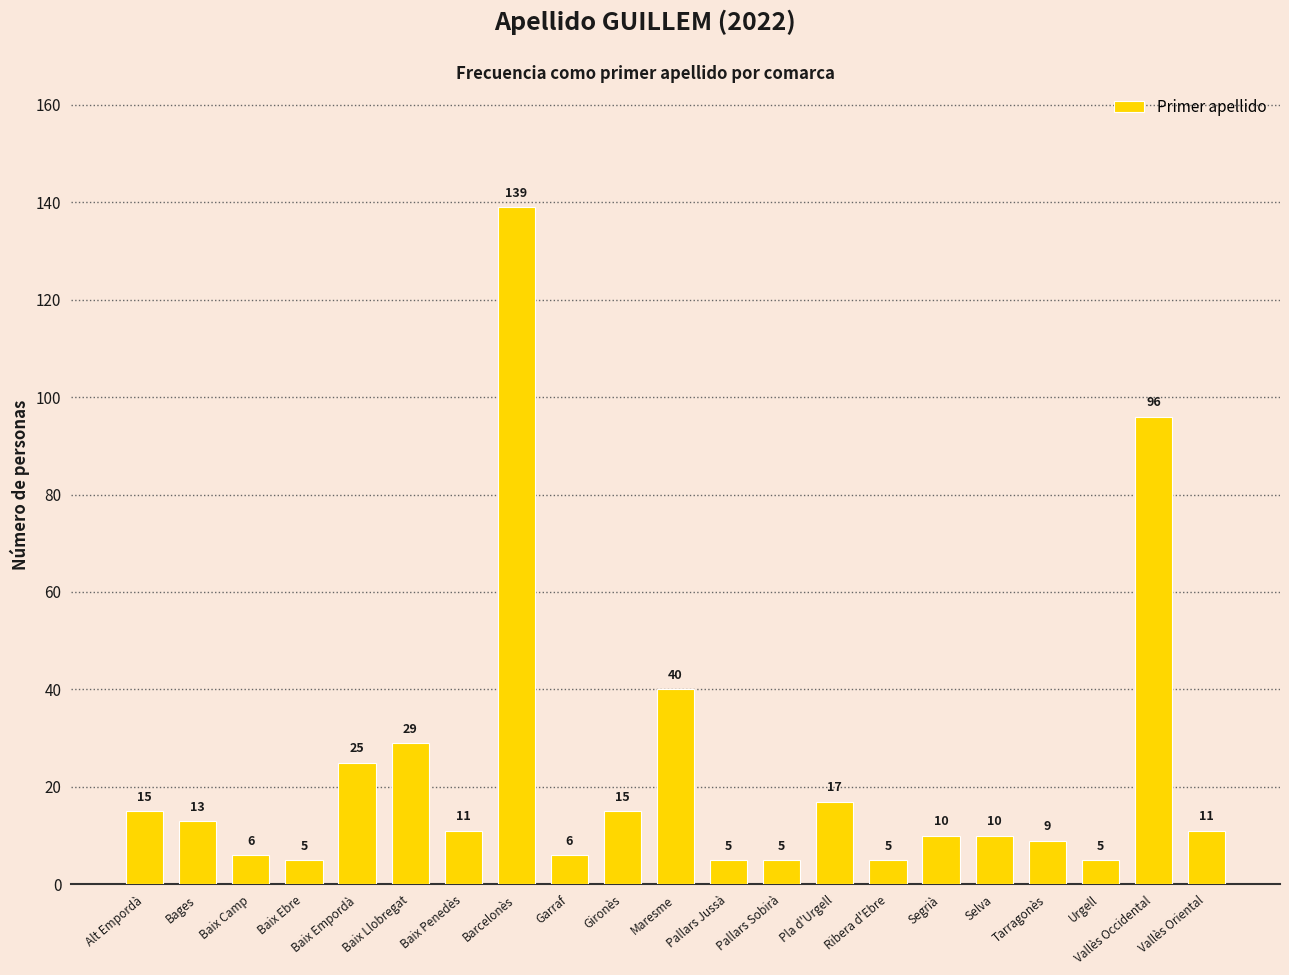

What is the sum of the values at Baix Camp and Vallès Oriental?

17